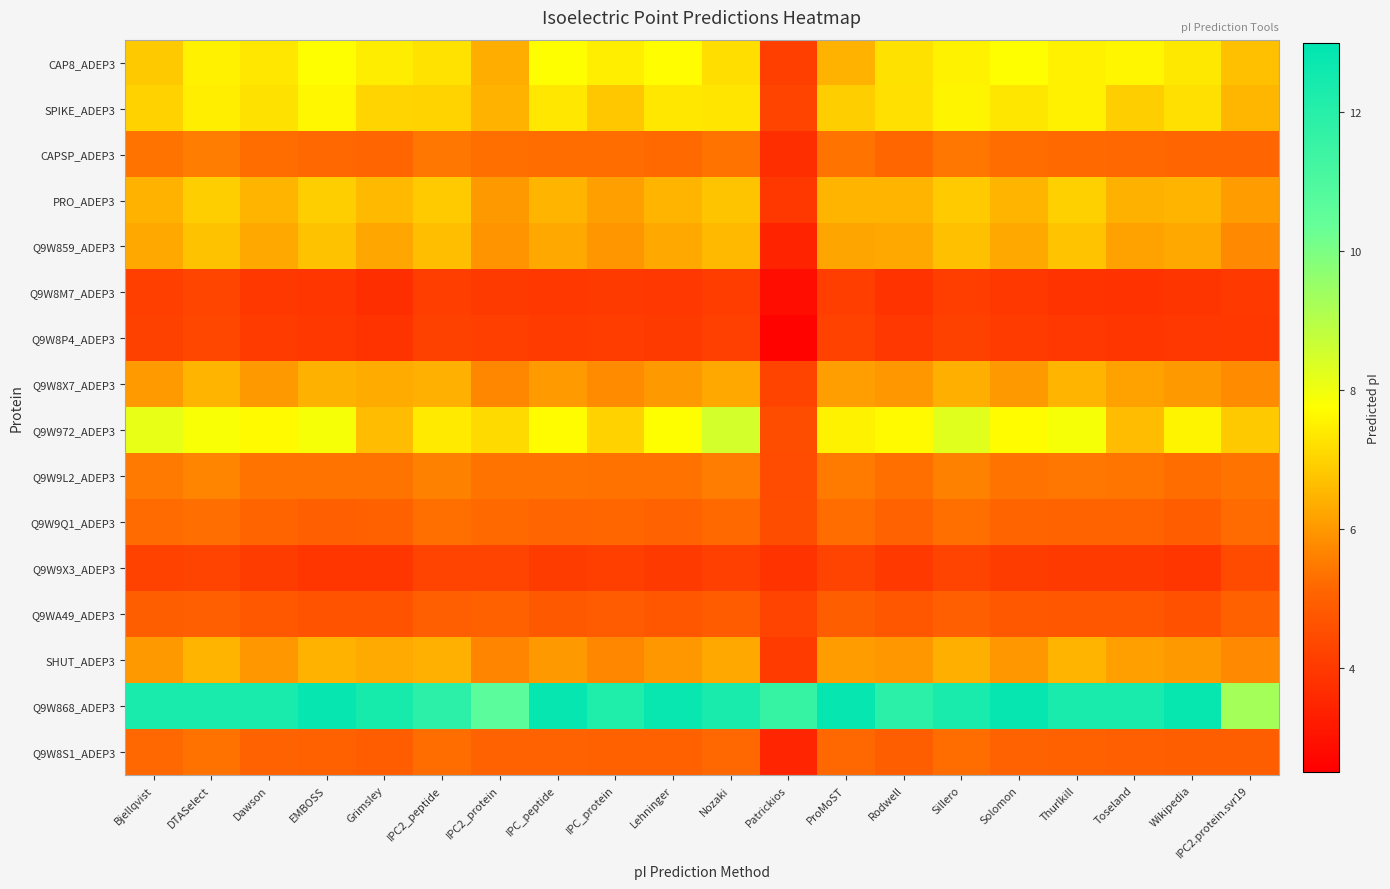

How many data points does each series have?

20